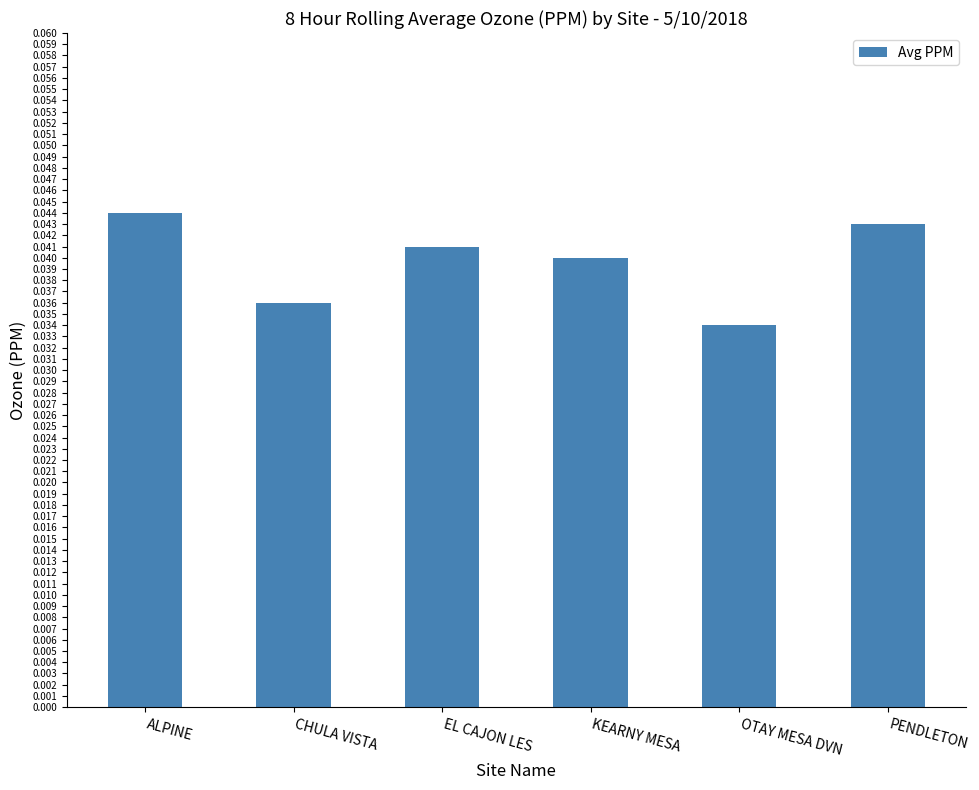

The chart shows a value of 0.1 at PENDLETON. True or false?

False